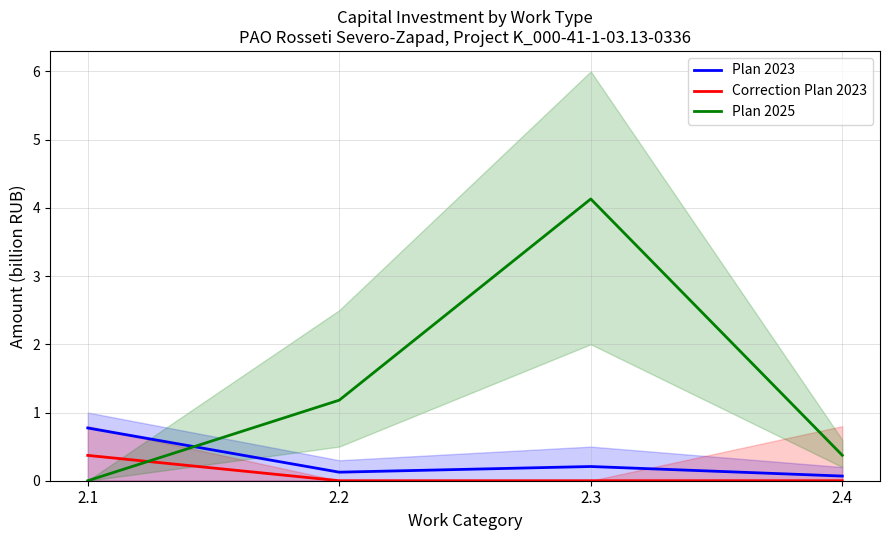

Reading left to right, transcribe all the data shown in this chart.

Plan 2023: 2.1=0.8	2.2=0.1	2.3=0.2	2.4=0.1
Correction Plan 2023: 2.1=0.4	2.2=0.0	2.3=0.0	2.4=0.0
Plan 2025: 2.1=0.0	2.2=1.2	2.3=4.1	2.4=0.4